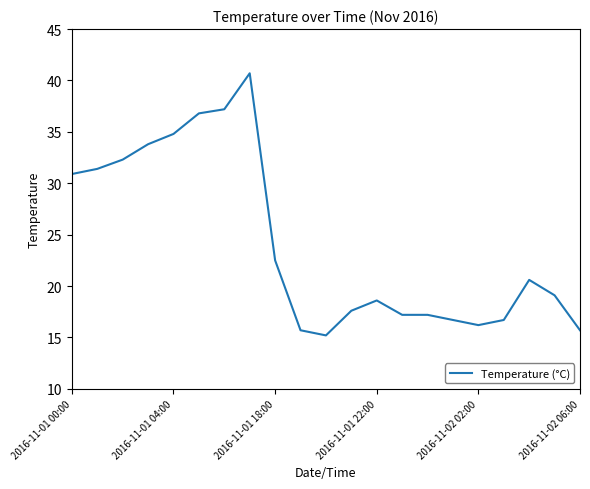

What is the greatest value displayed?

40.7